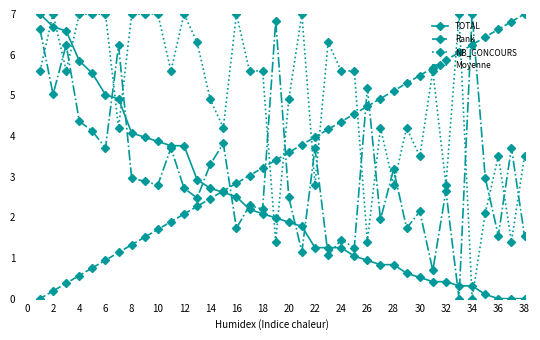

What is the maximum value for Rank?

7.0